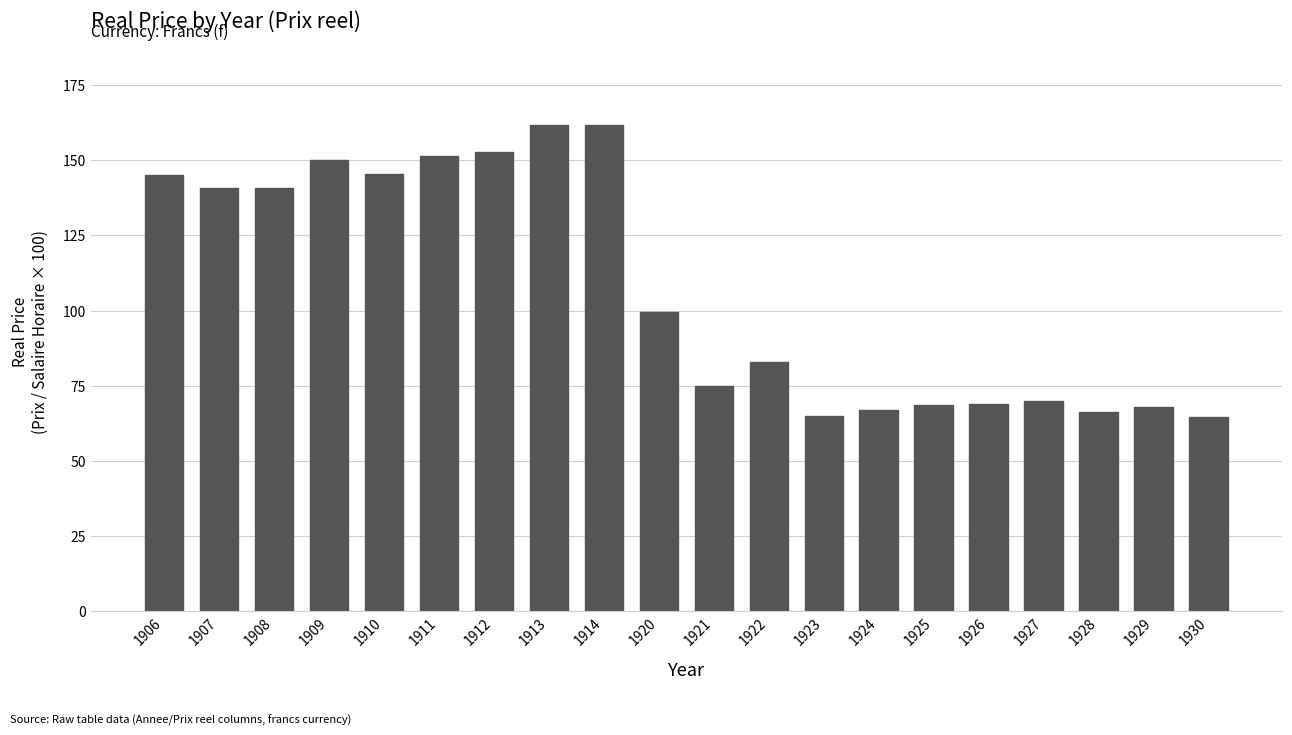

Where does the data first go above 99?

1906